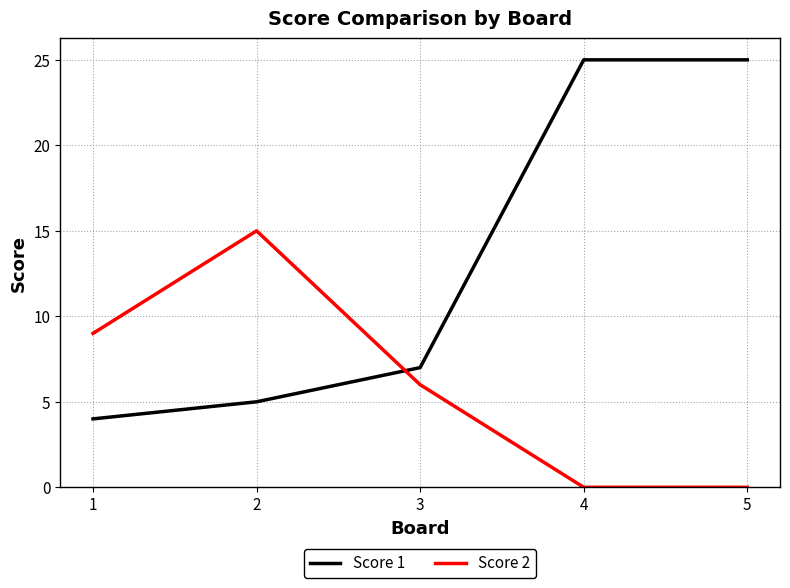

What is the spread (max minus min) of values at 2?

10